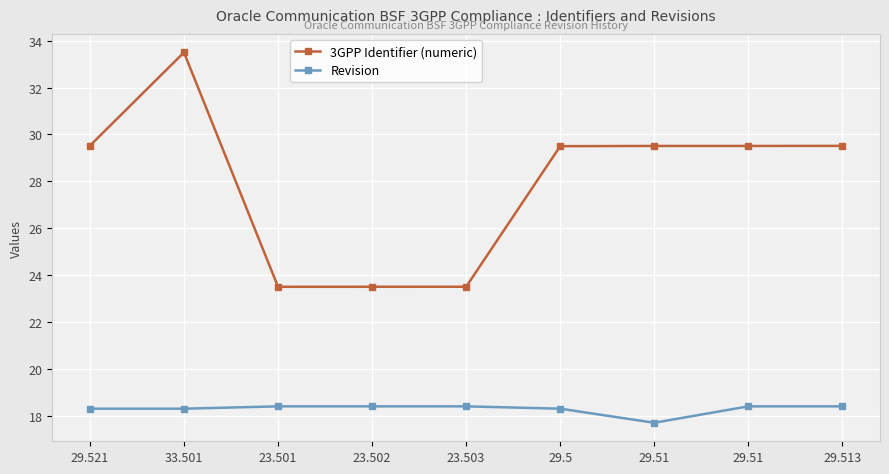

Does the chart have visible grid lines?

Yes